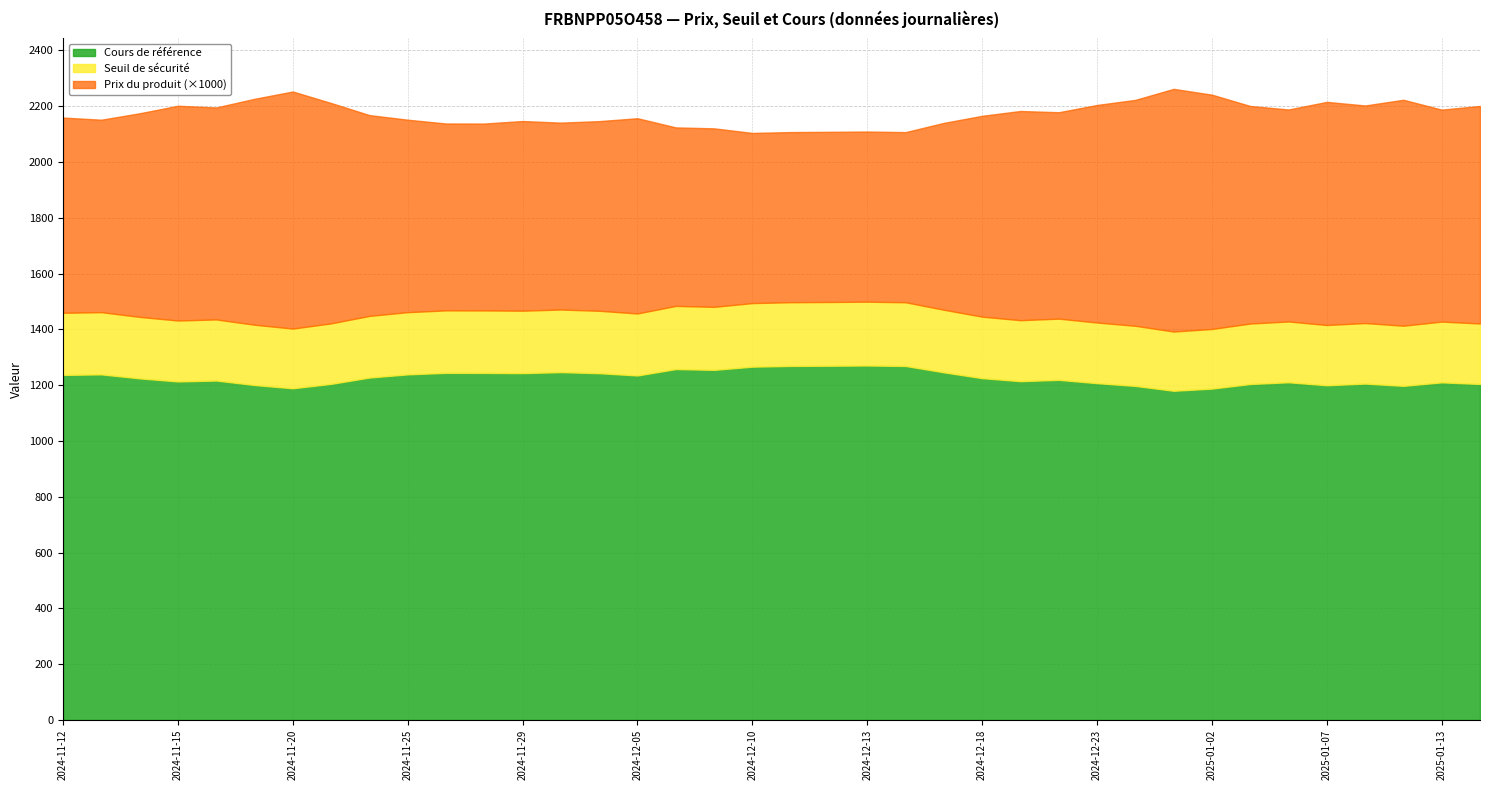

How many data points does each series have?

38